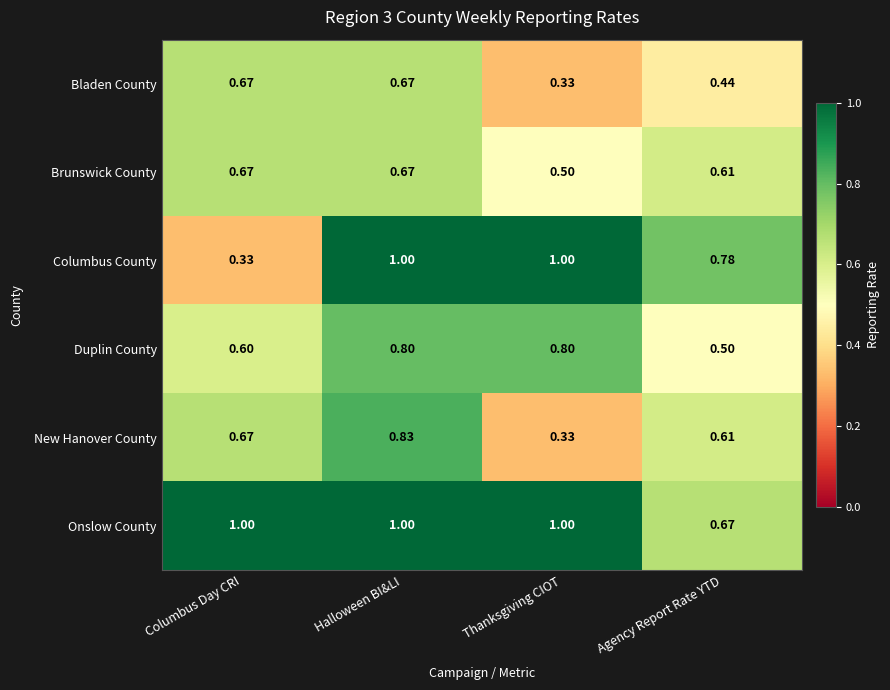

Which series has the largest range (max minus min)?

Columbus County